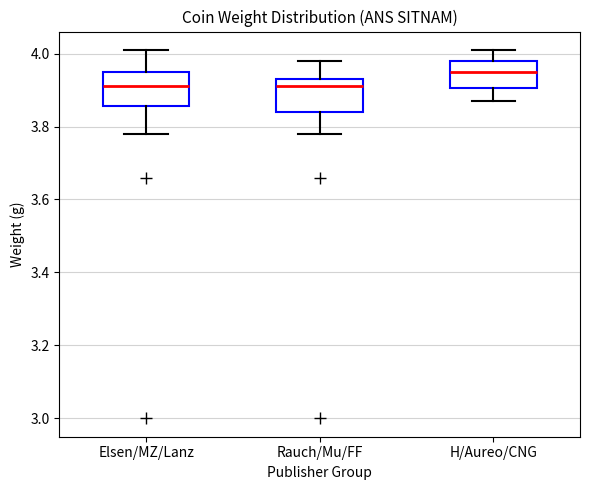

Where does the lower whisker of the box for H/Aureo/CNG end on the y-axis? The values are not printed on the chart, so give them approximately, as read against the axis.

3.88